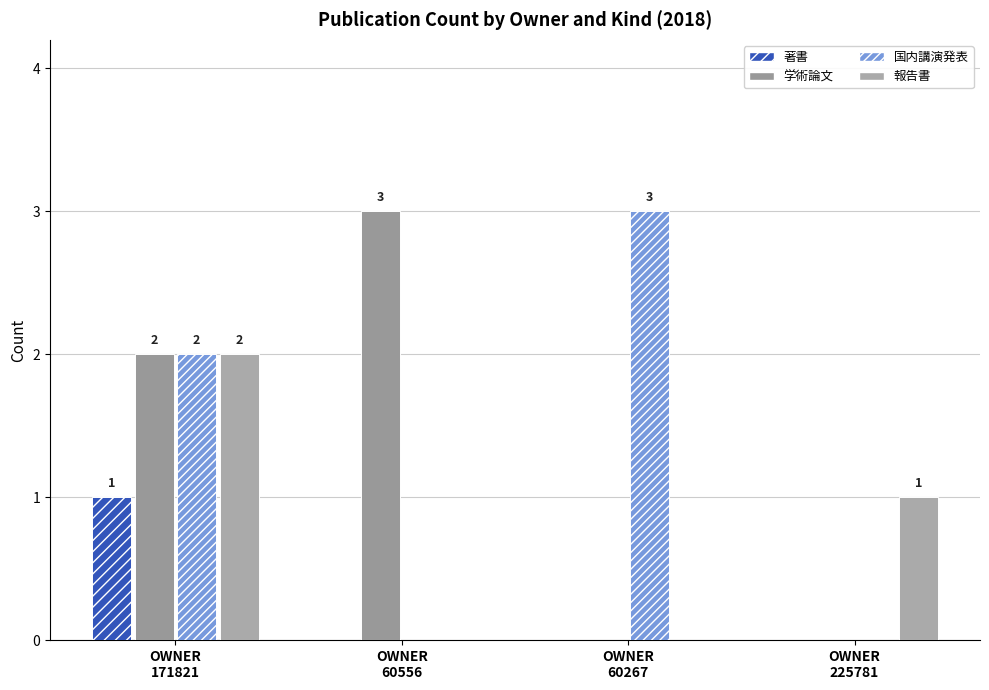

Is the value of 報告書 at OWNER
171821 greater than the value of 国内講演発表 at OWNER
60556?

Yes